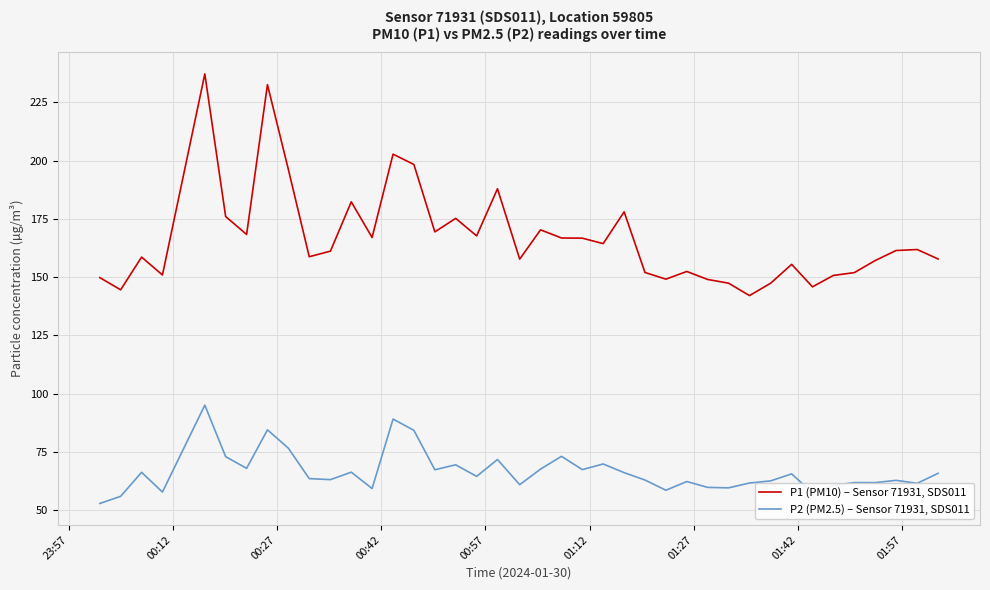

List the series in order of their overall mean, lowest first.

P2 (PM2.5) – Sensor 71931, SDS011, P1 (PM10) – Sensor 71931, SDS011